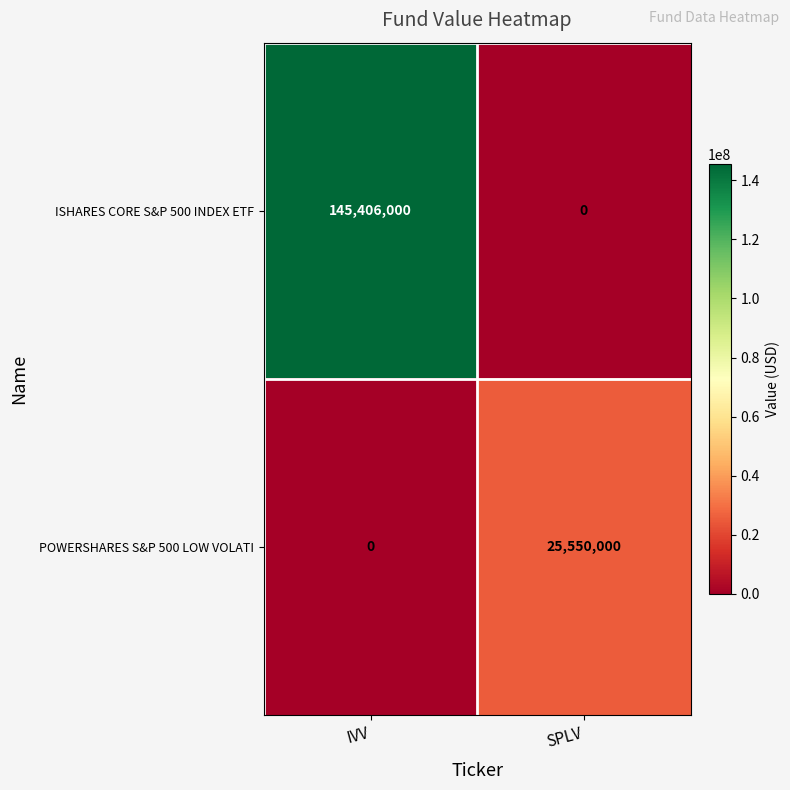

The value of ISHARES CORE S&P 500 INDEX ETF at SPLV is 55509029. True or false?

False